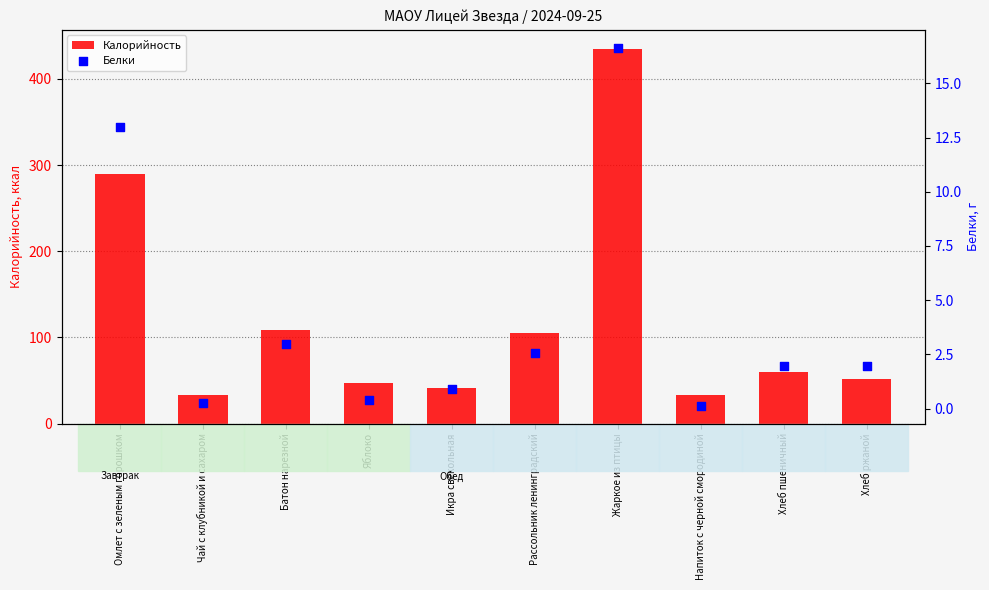

Which series has the widest spread of Y values?

Калорийность